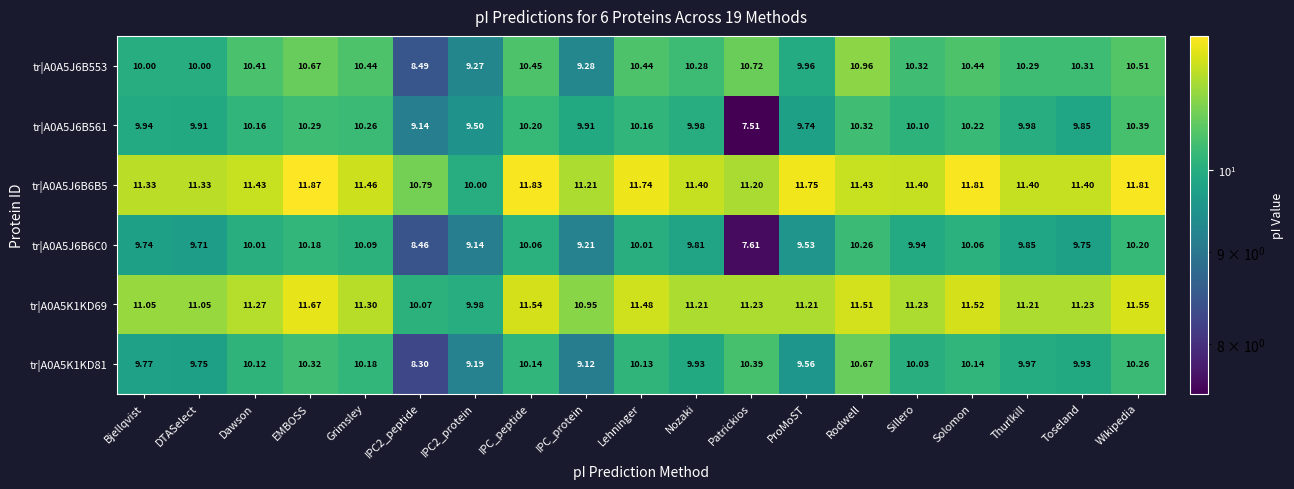

Where does the tr|A0A5J6B6C0 series first go above 9?

Bjellqvist